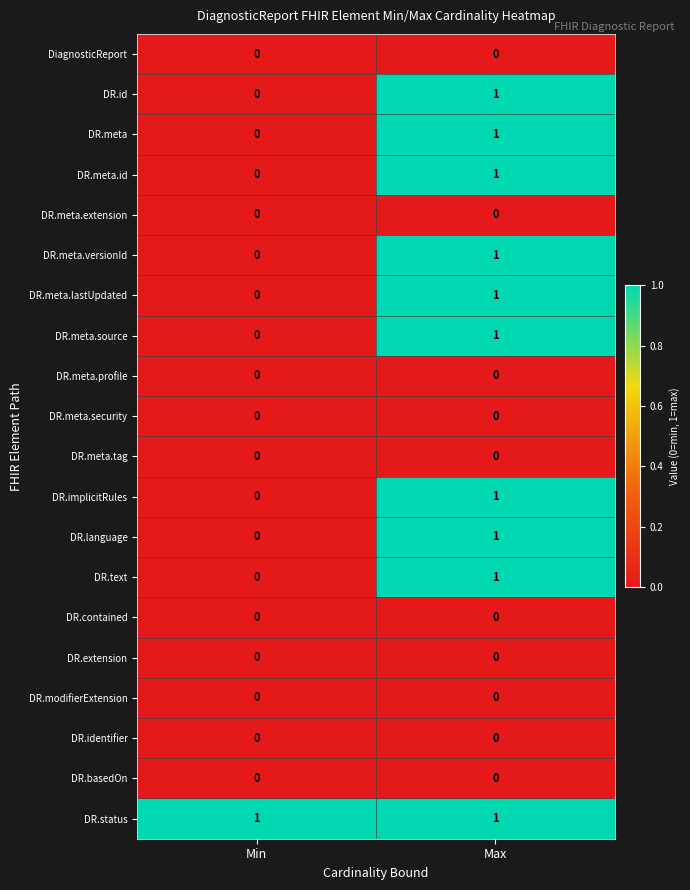

True or false: DR.meta.source has a value of -1 at Min.

False